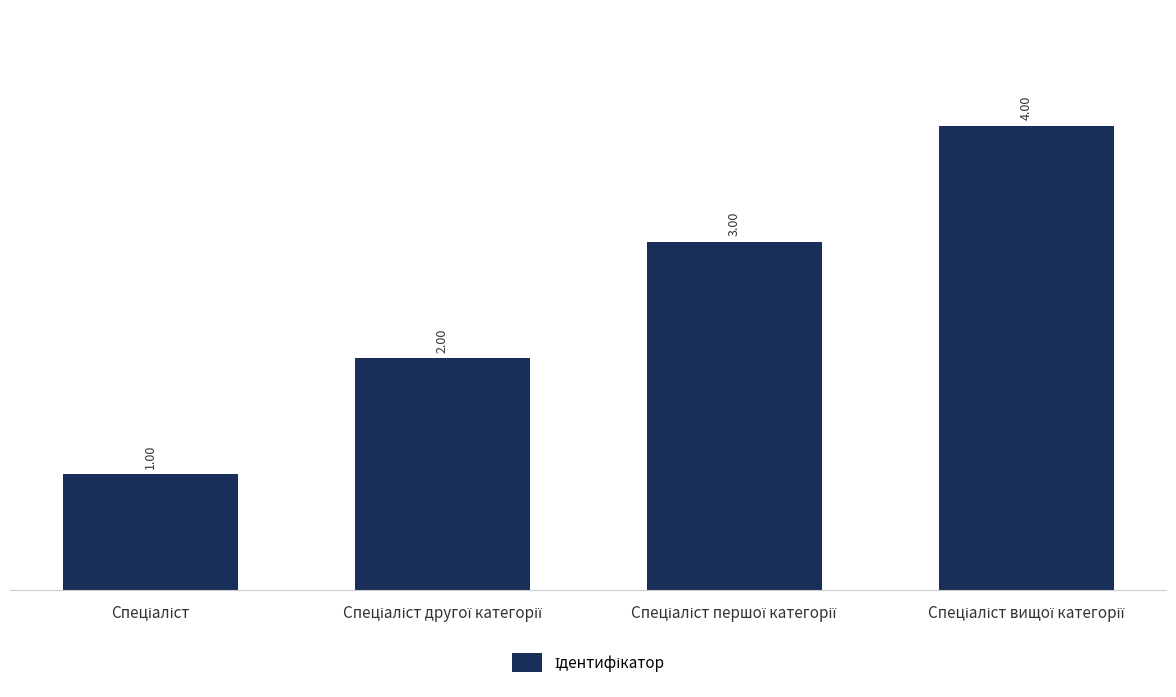

What is the difference between the maximum and minimum values?

3